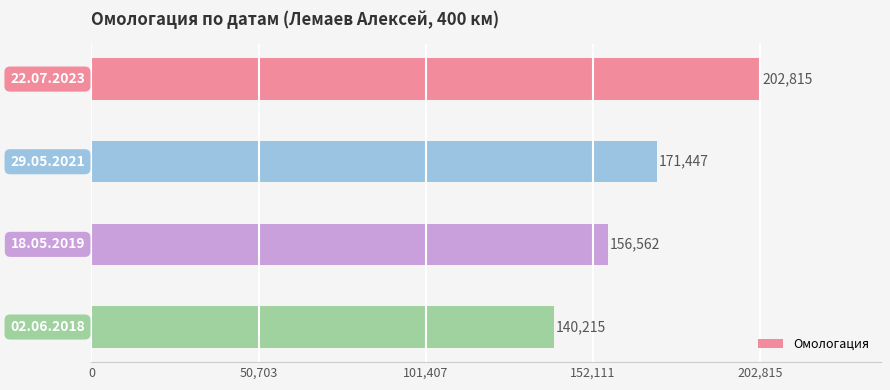

What is the difference between the maximum and minimum values?

62600